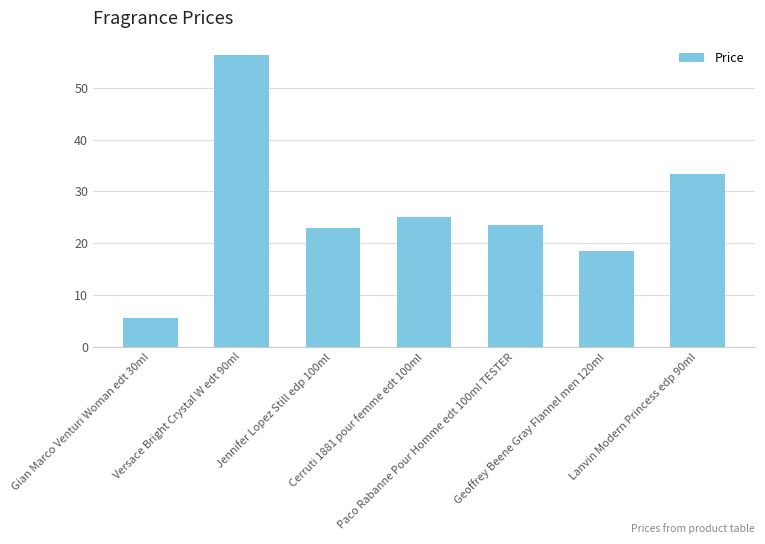

At which label does the data first exceed 23?

Versace Bright Crystal W edt 90ml